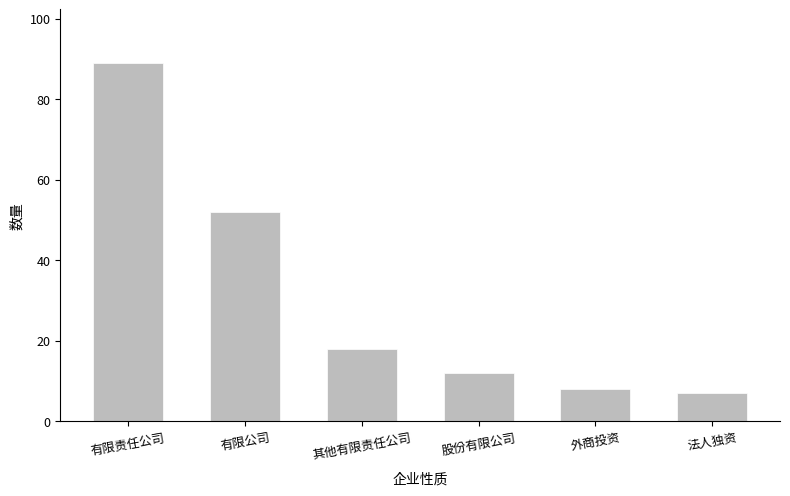

Where does the data first go above 18?

有限责任公司